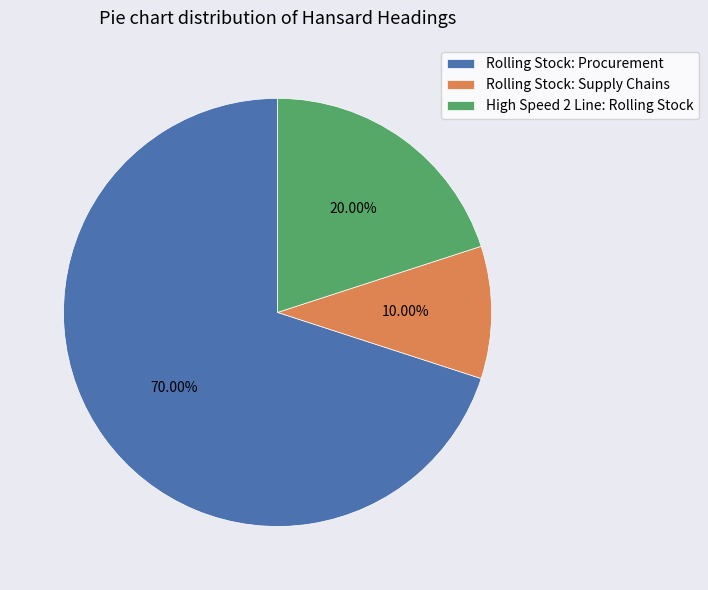

Is the sum of High Speed 2 Line: Rolling Stock and Rolling Stock: Supply Chains greater than half?

No